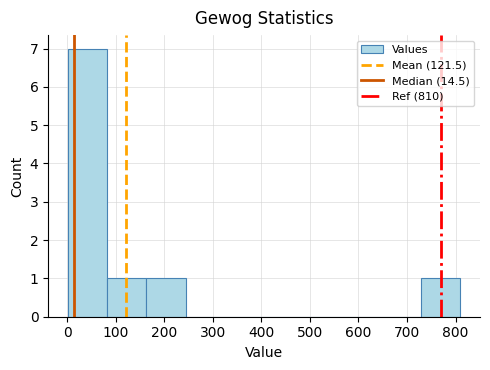

How tall is the bar that spans 80 to 160 on the x-axis? Neither the bar edges nor the heights are printed on the chart, so give them approximately, as read against the axes.

1